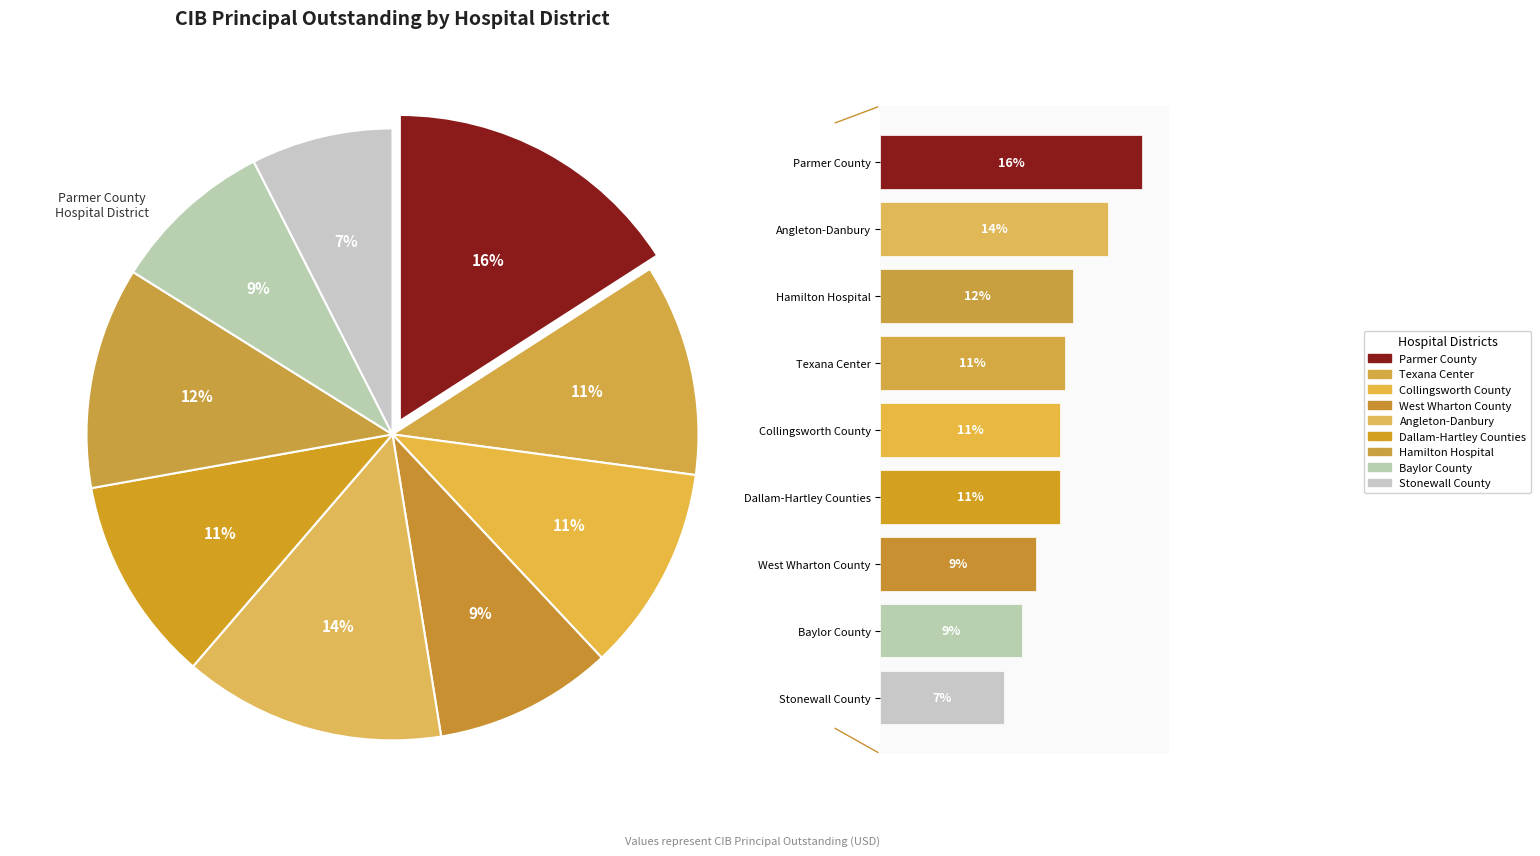

What is the change in value from Angleton-Danbury
Hospital District to Stonewall County
Hospital District?

-2457000